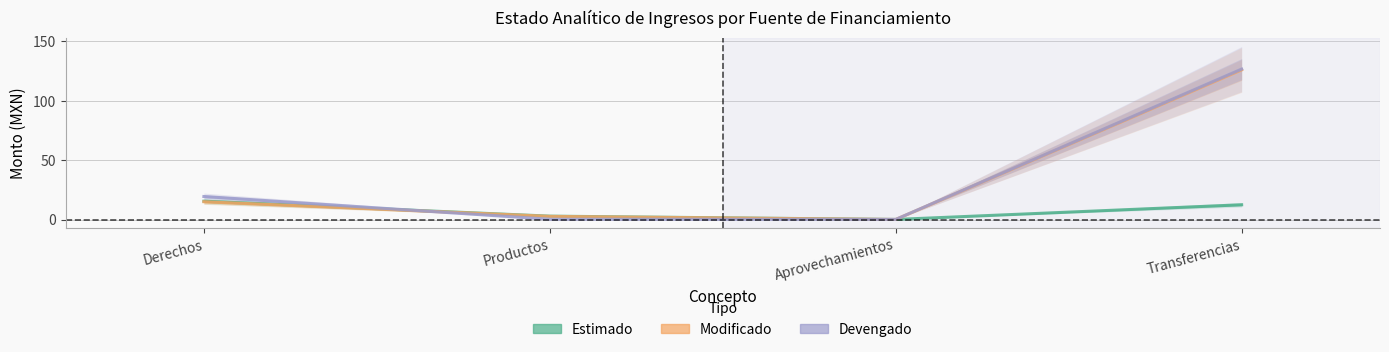

The Modificado series shows 15.0 at Derechos. True or false?

True